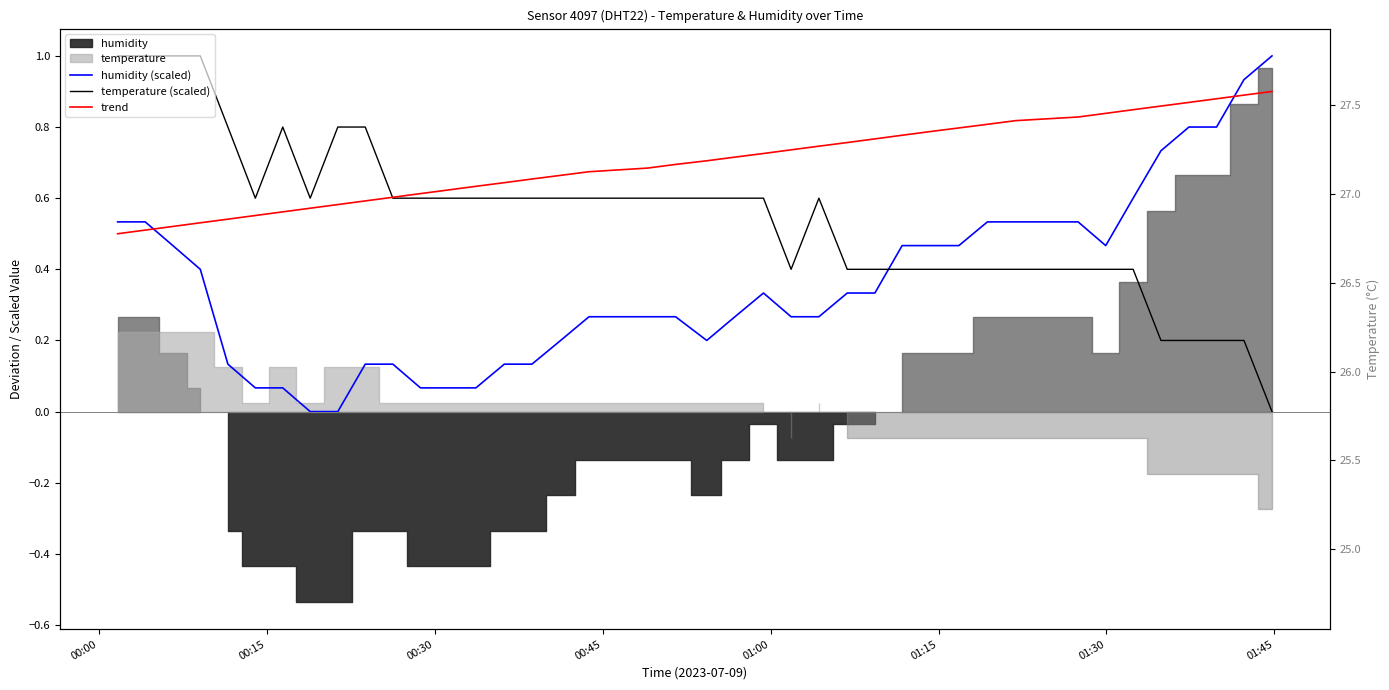

How many lines are shown in the chart?

3